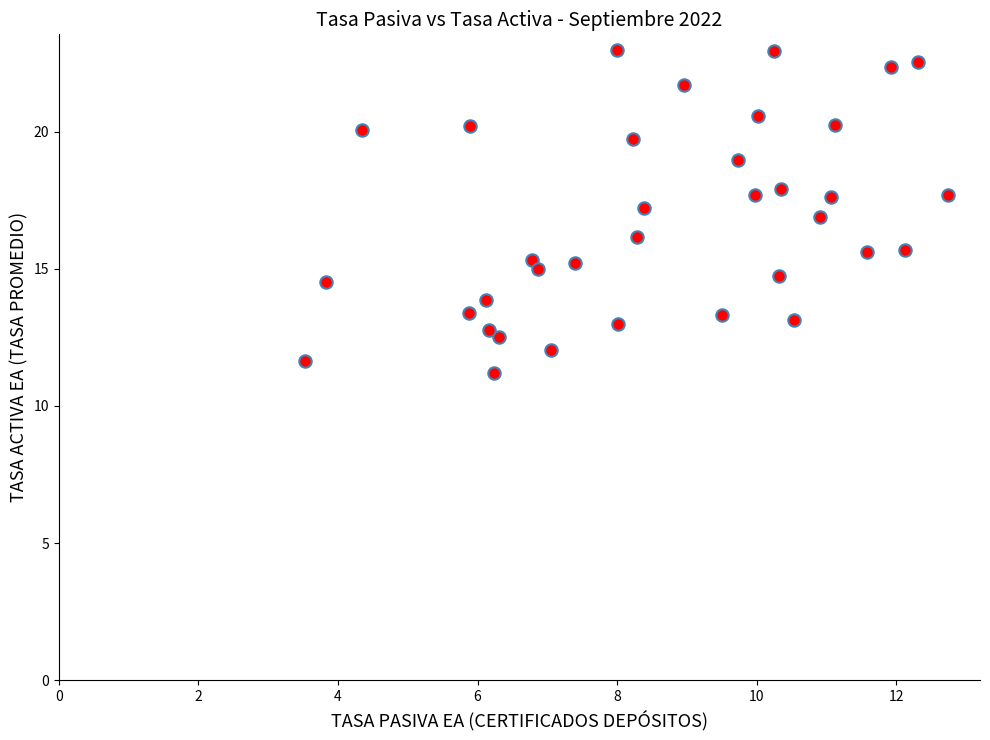

What is the range of X values (max minus min)?

9.2